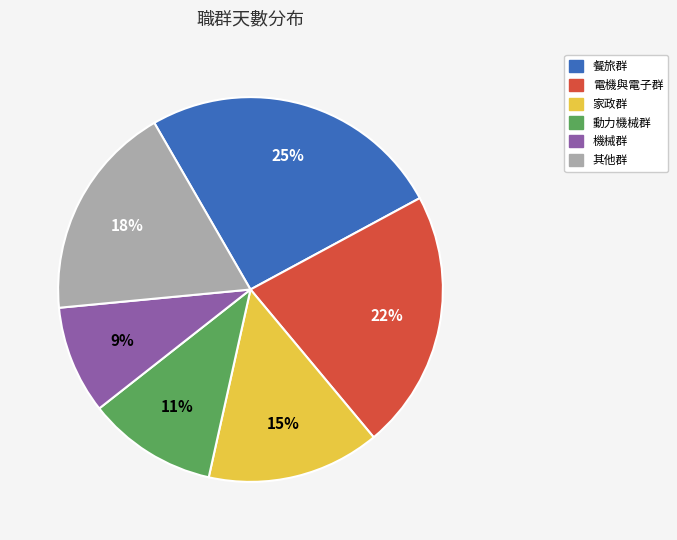

To the nearest percent, what percentage of the pie is 動力機械群?

11%